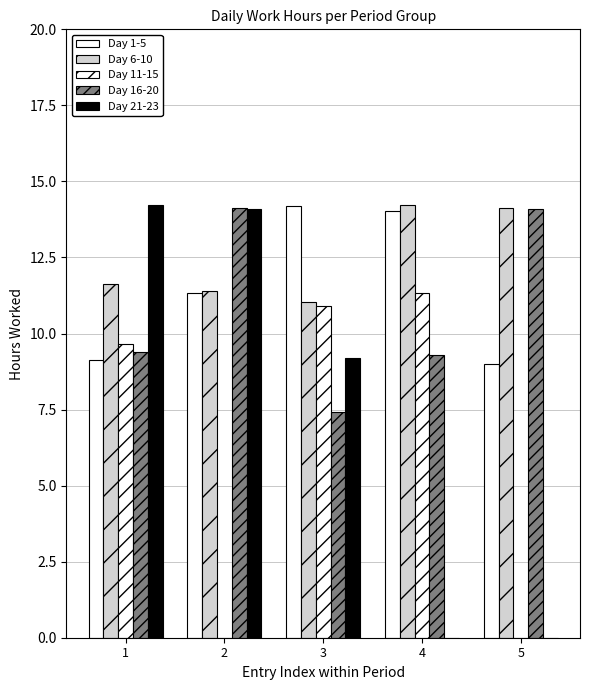

At which category is the sum across all series the highest?

1